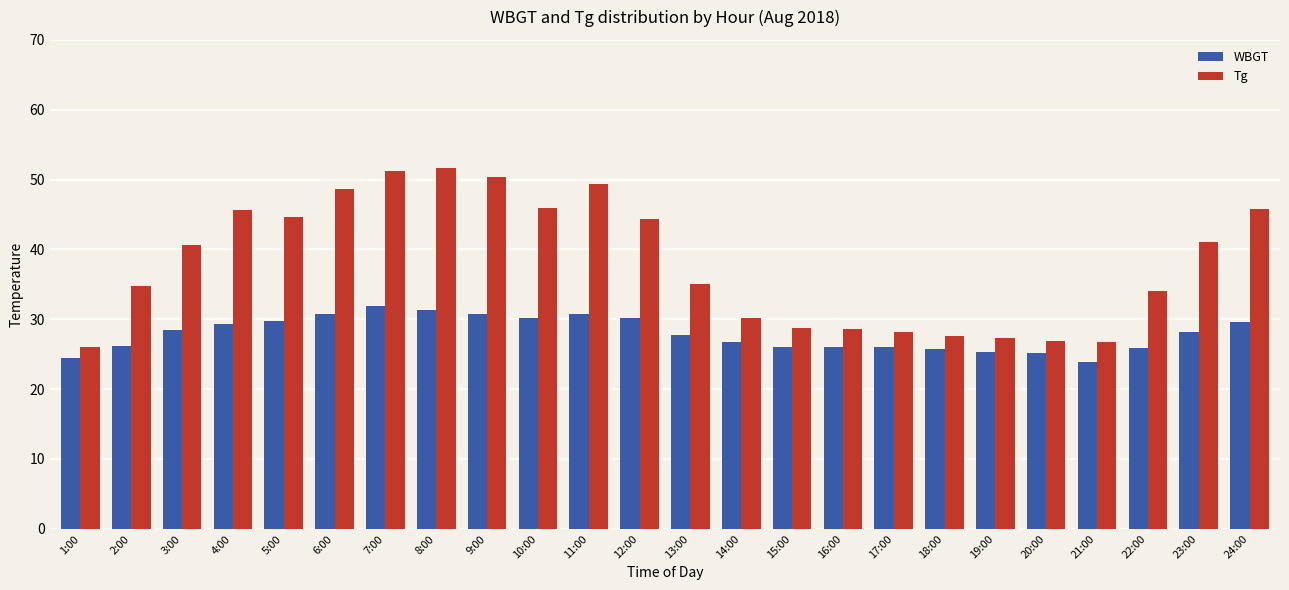

What is the smallest value displayed?

23.9